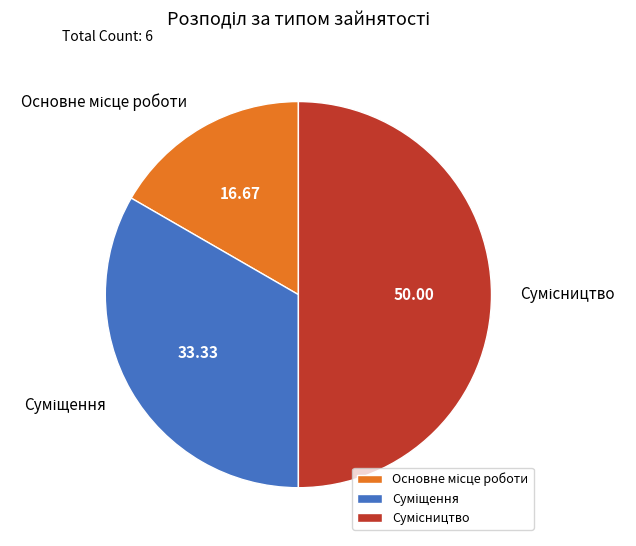

Rank the categories by value from highest to lowest.

Сумісництво, Суміщення, Основне місце роботи